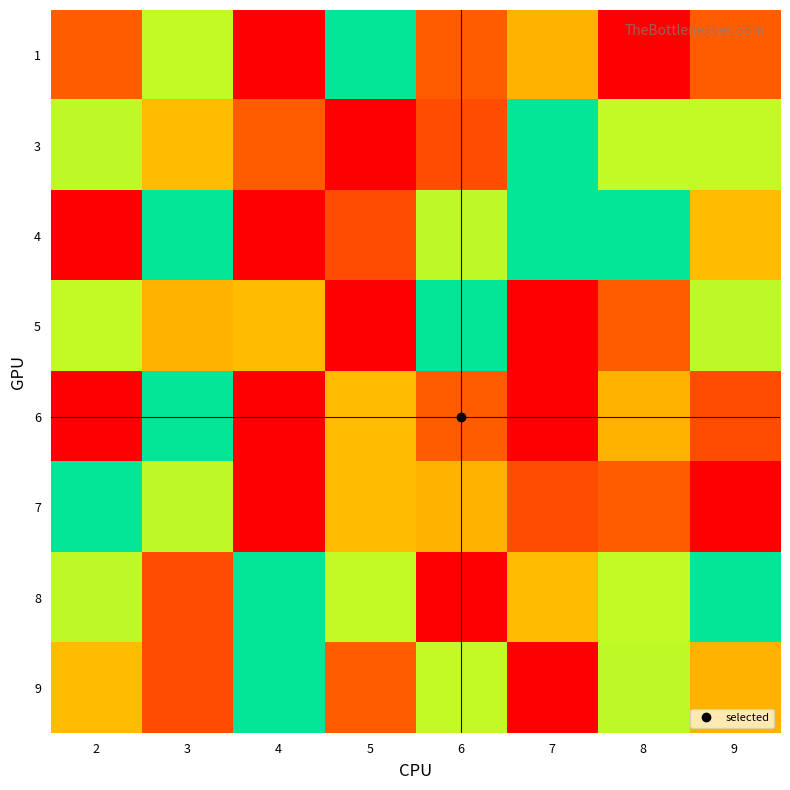

At which category does the chart reach its peak across all series?

4